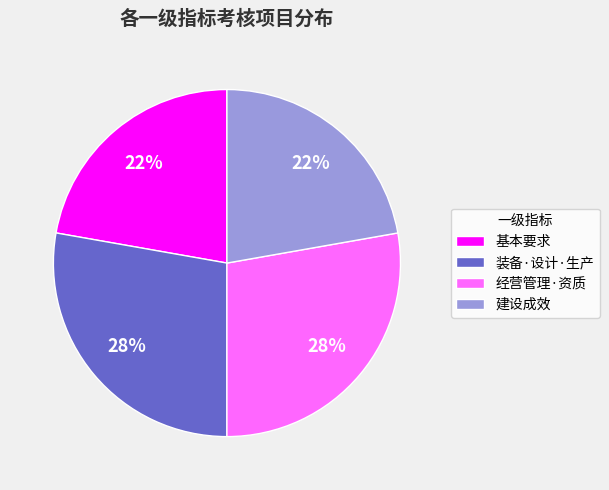

To the nearest percent, what is the difference between the largest and smallest slice percentages?

6%